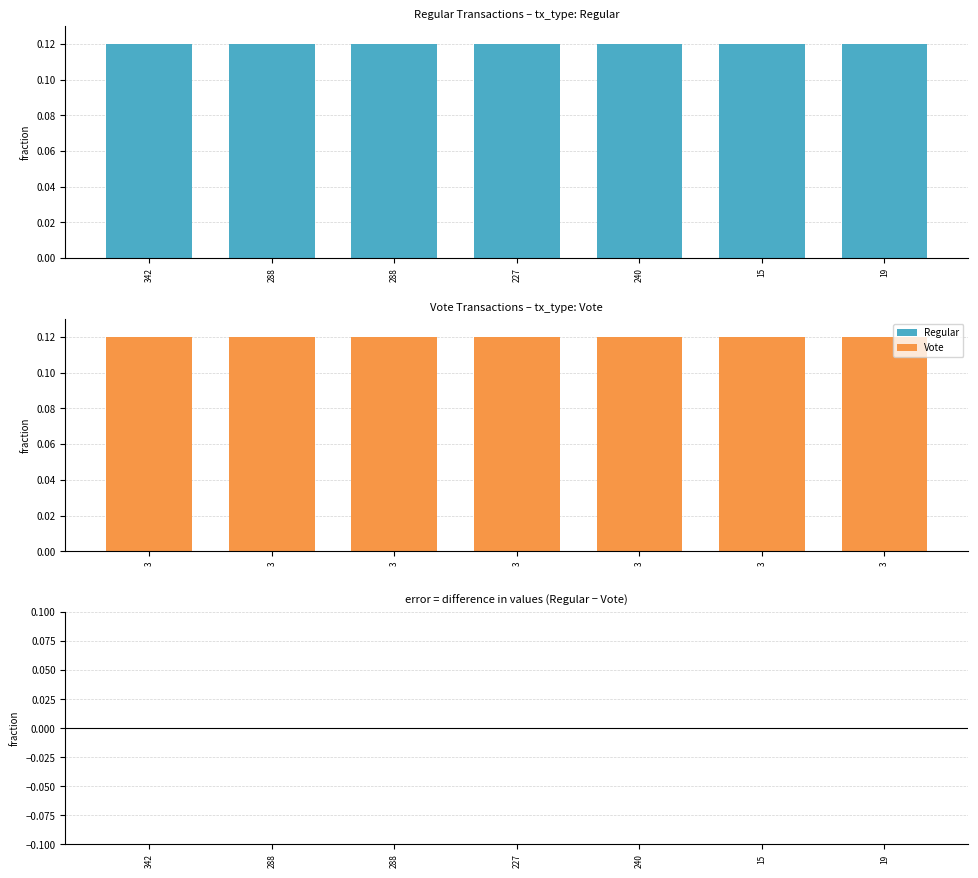

What is the label of the 4th bar from the left?

227